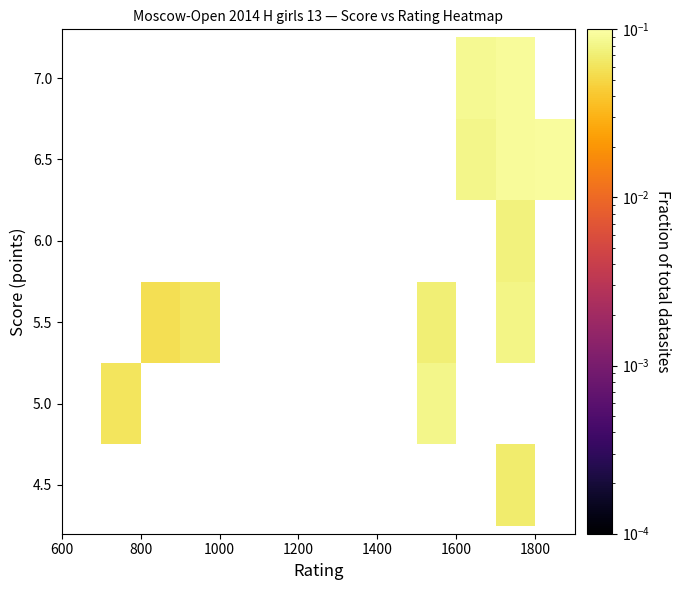

Count the number of categories in the chart.

13